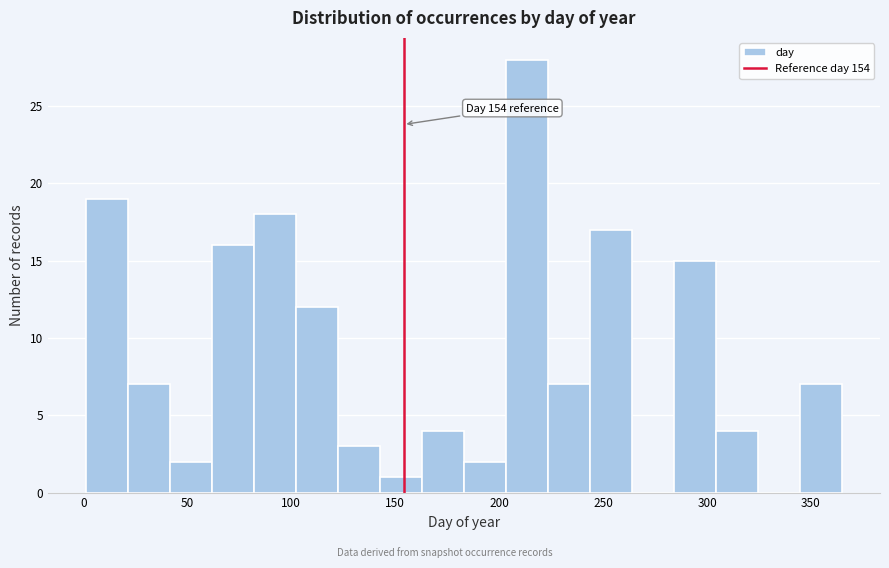

Which range on the x-axis has the tallest bar?

205 to 225